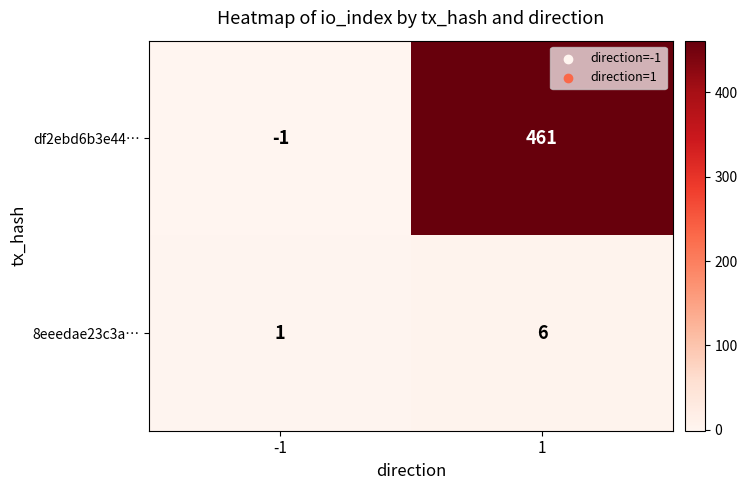

At which category does the chart reach its minimum across all series?

-1